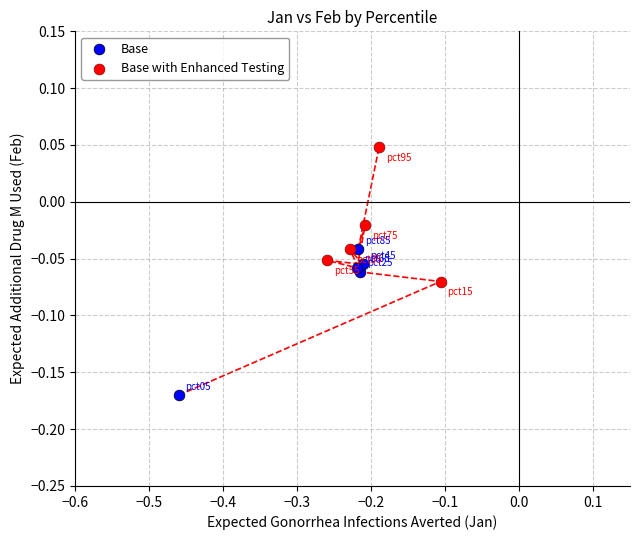

Which series has the largest Y range (max minus min)?

Base